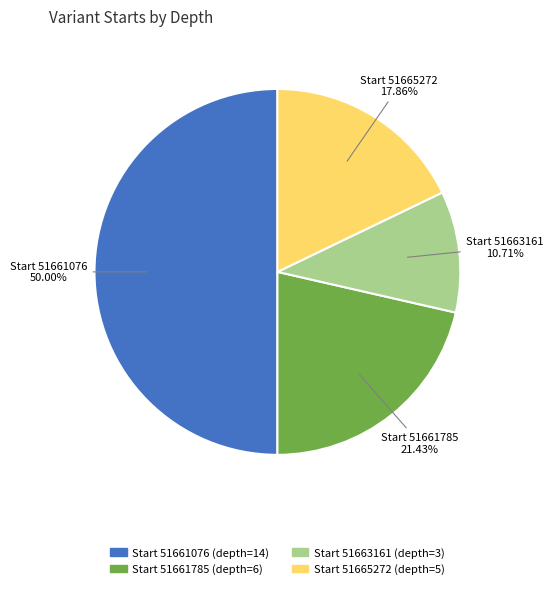

To the nearest percent, what is the difference between the largest and smallest slice percentages?

39%